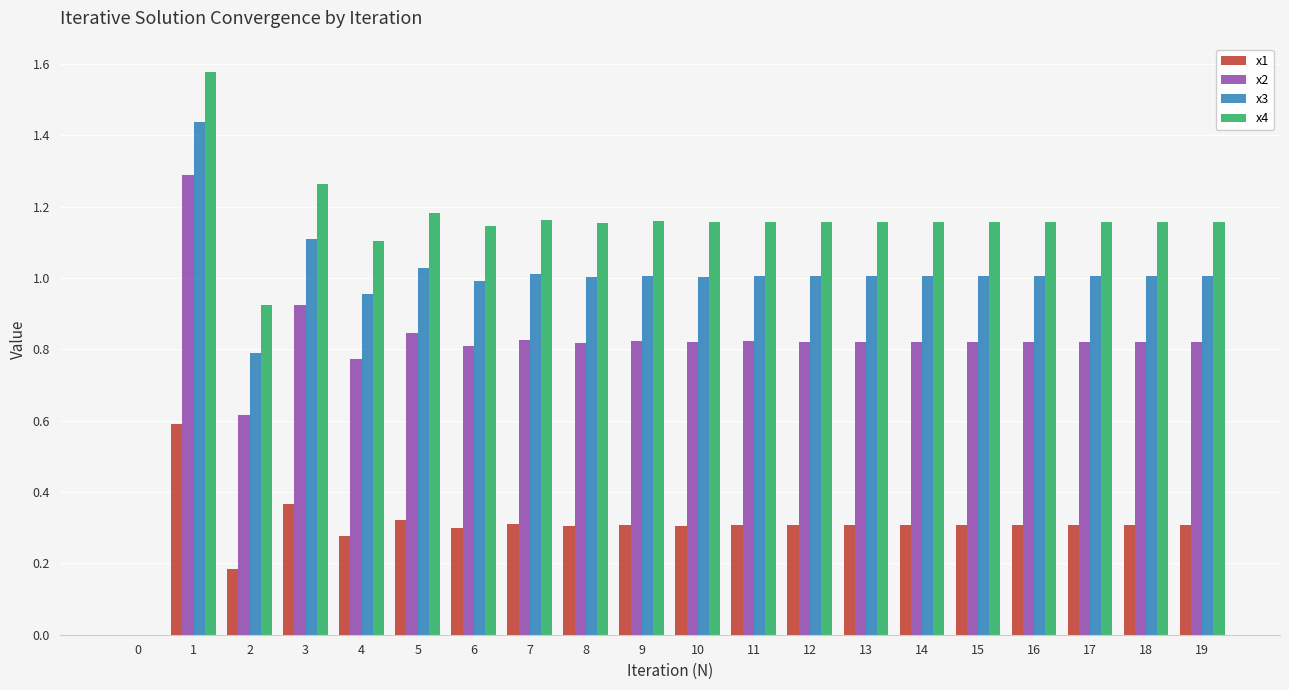

True or false: x2 has a value of 0.8 at 8.

True